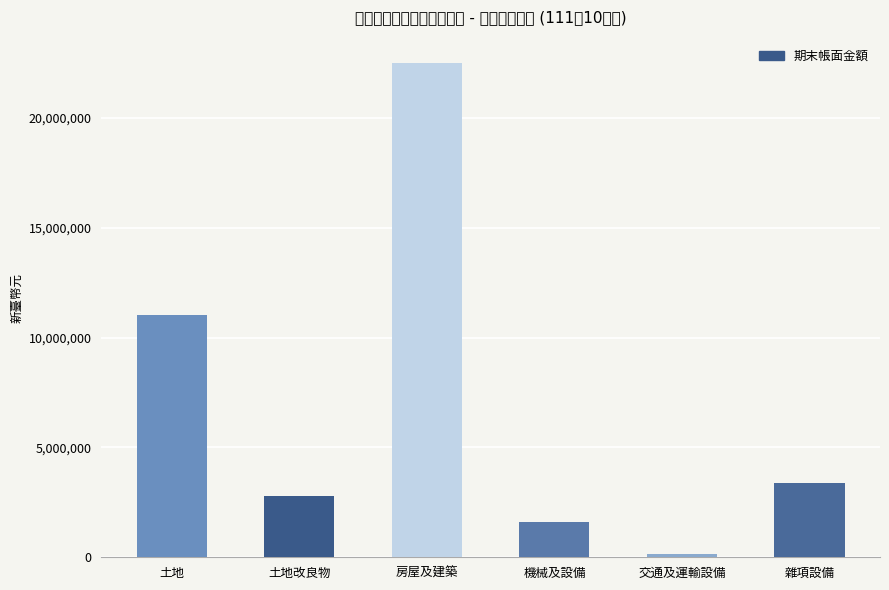

Does the chart contain any negative values?

No